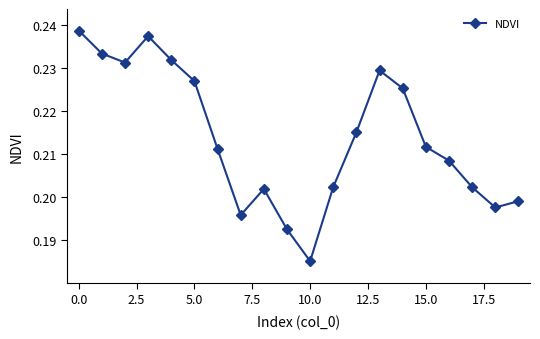

How many interior local valleys (lower than both neighbors) does the data have?

4